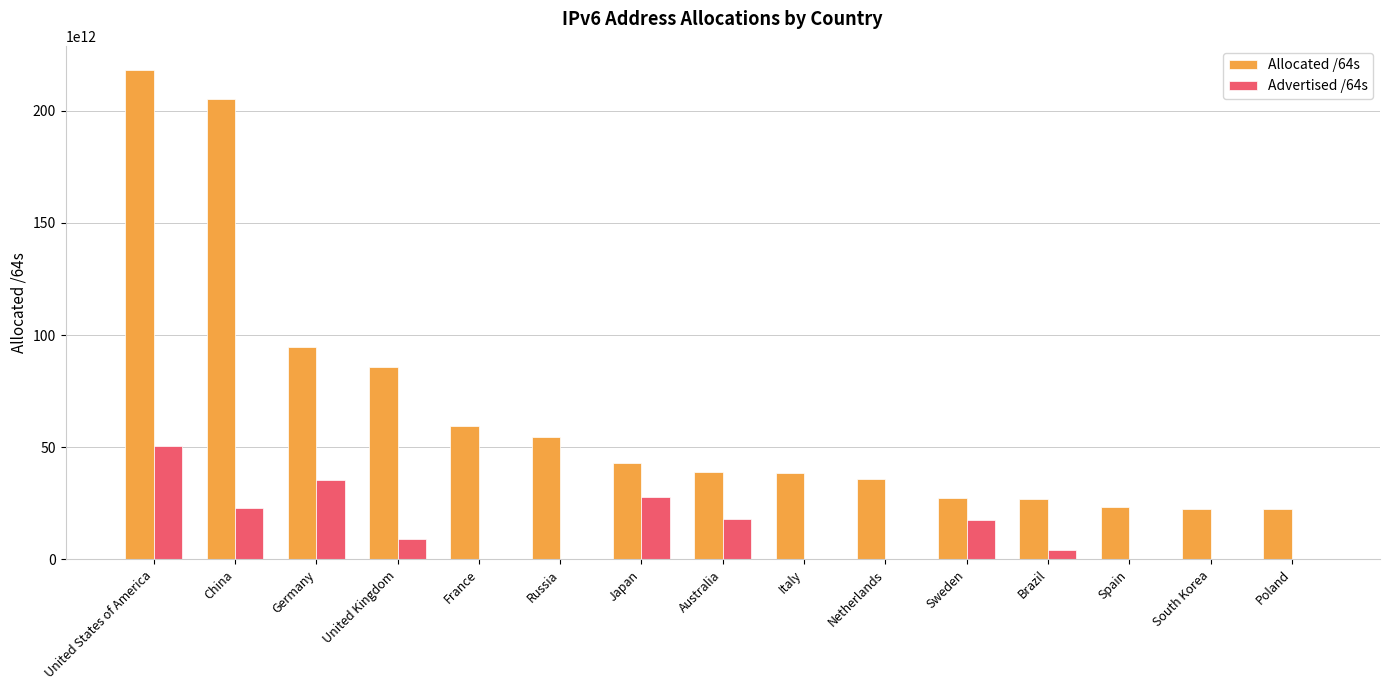

At which label does Allocated /64s reach its peak?

United States of America